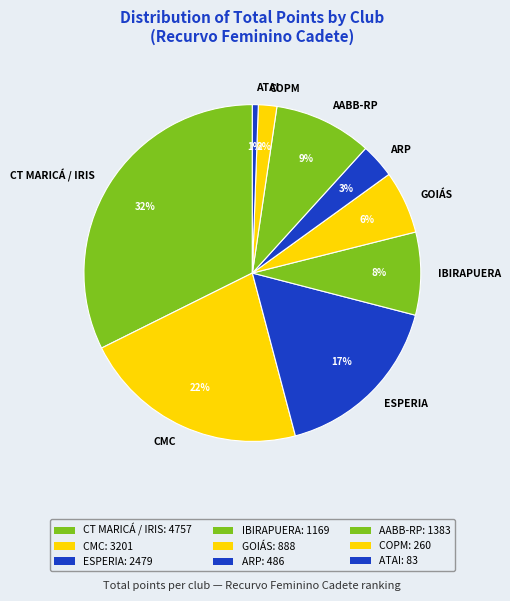

To the nearest percent, what is the average slice percentage?

11%